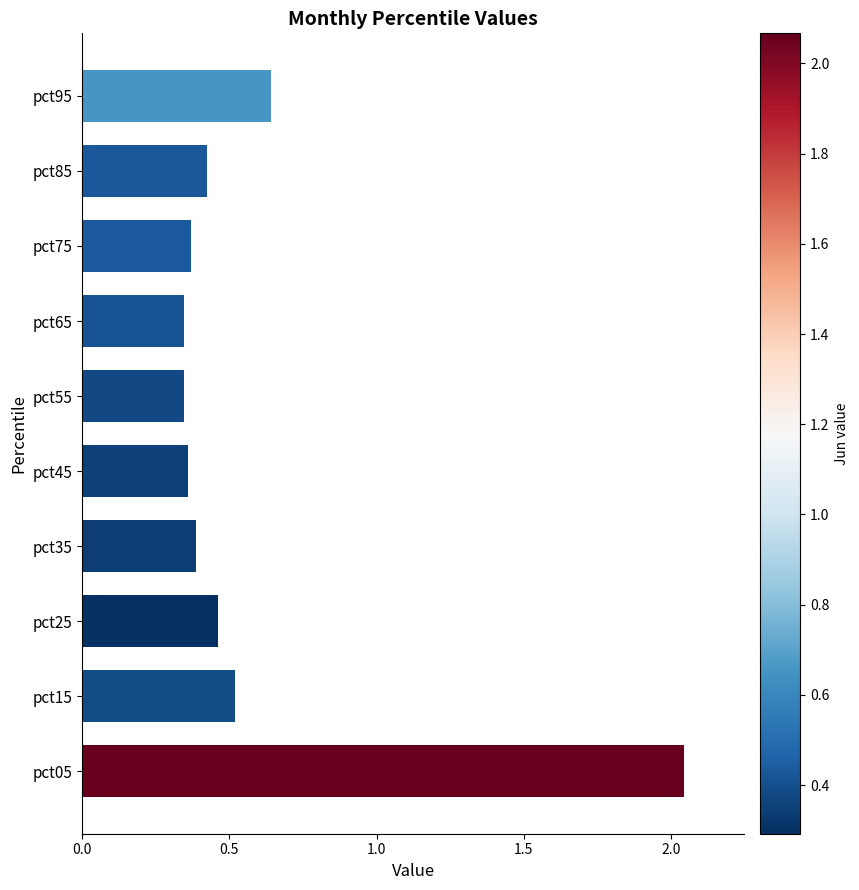

What is the change in value from pct55 to pct85?

+0.1